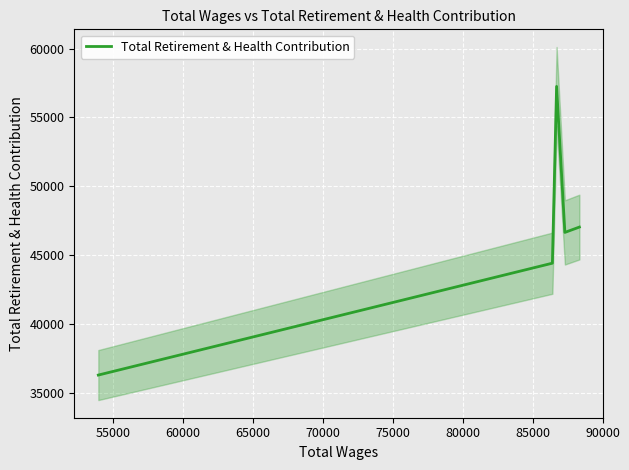

How many points are lower than both their immediate neighbors (excluding endpoints)?

1